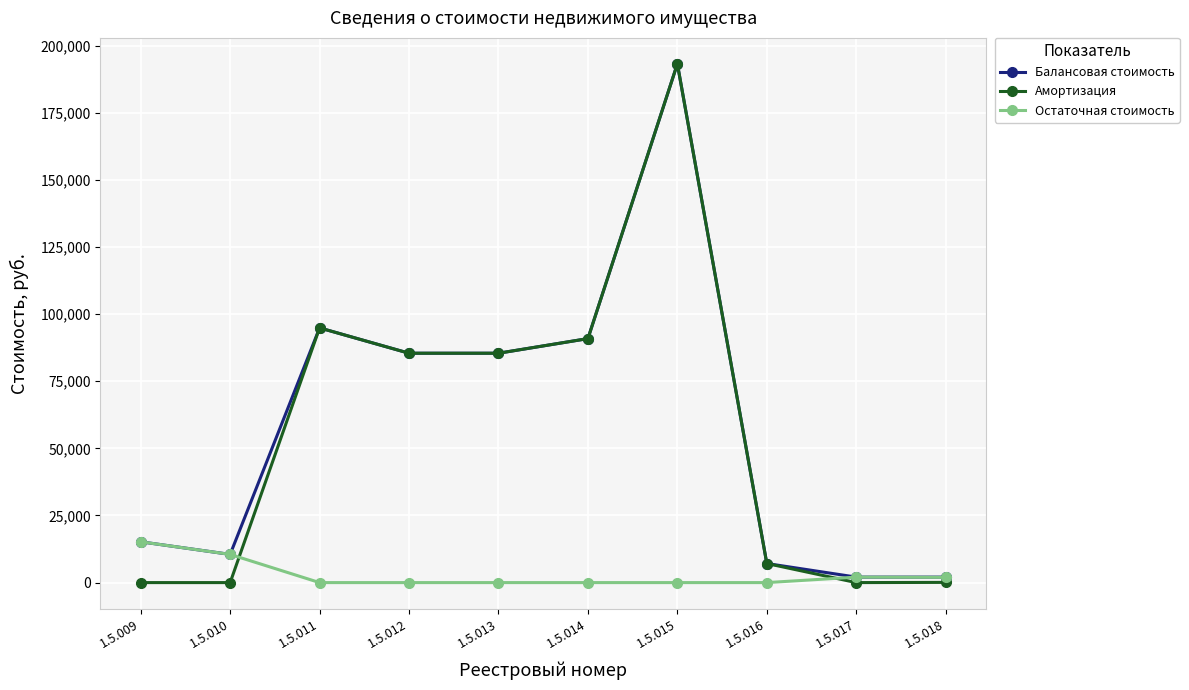

Where is Остаточная стоимость nearest to the value 7600?

1.5.010